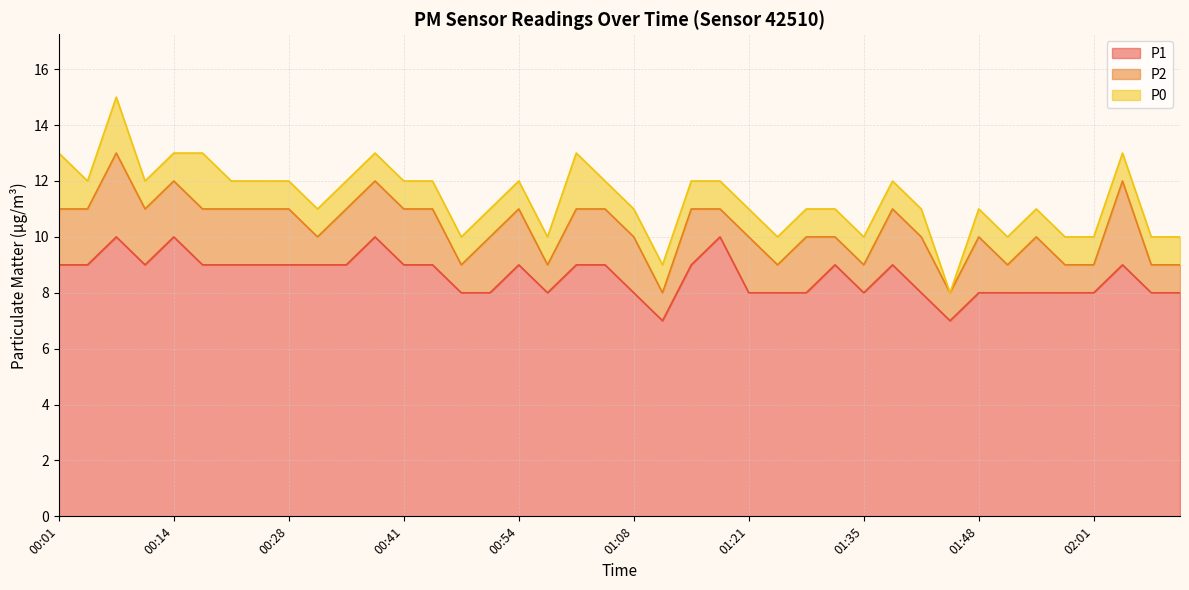

What is the difference between the maximum and second lowest values in the P2 series?

2